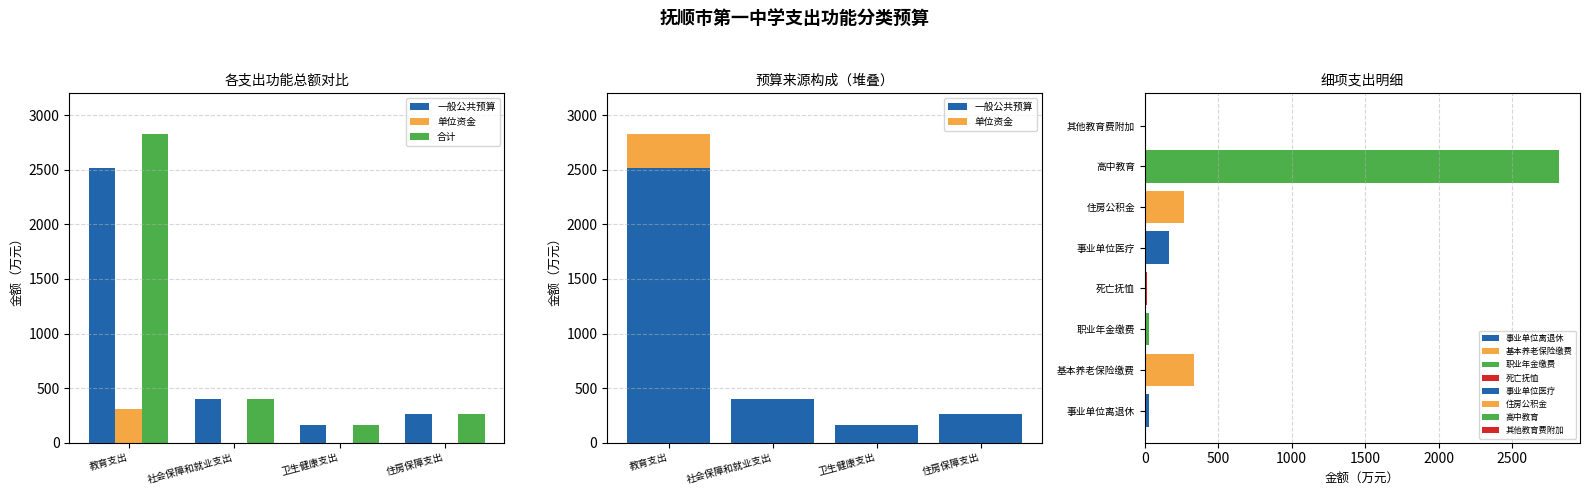

Reading left to right, extract all data points from this chart.

一般公共预算: 教育支出=2516.2	社会保障和就业支出=405.0	卫生健康支出=161.3	住房保障支出=264.7
单位资金: 教育支出=310.4	社会保障和就业支出=0.0	卫生健康支出=0.0	住房保障支出=0.0
合计: 教育支出=2826.6	社会保障和就业支出=405.0	卫生健康支出=161.3	住房保障支出=264.7